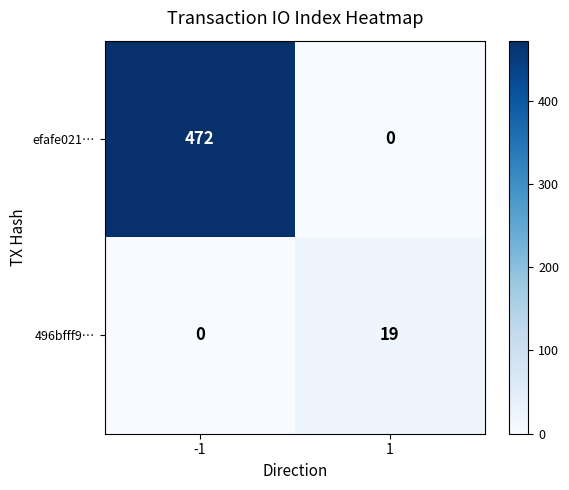

The 496bfff9… series shows -10 at -1. True or false?

False